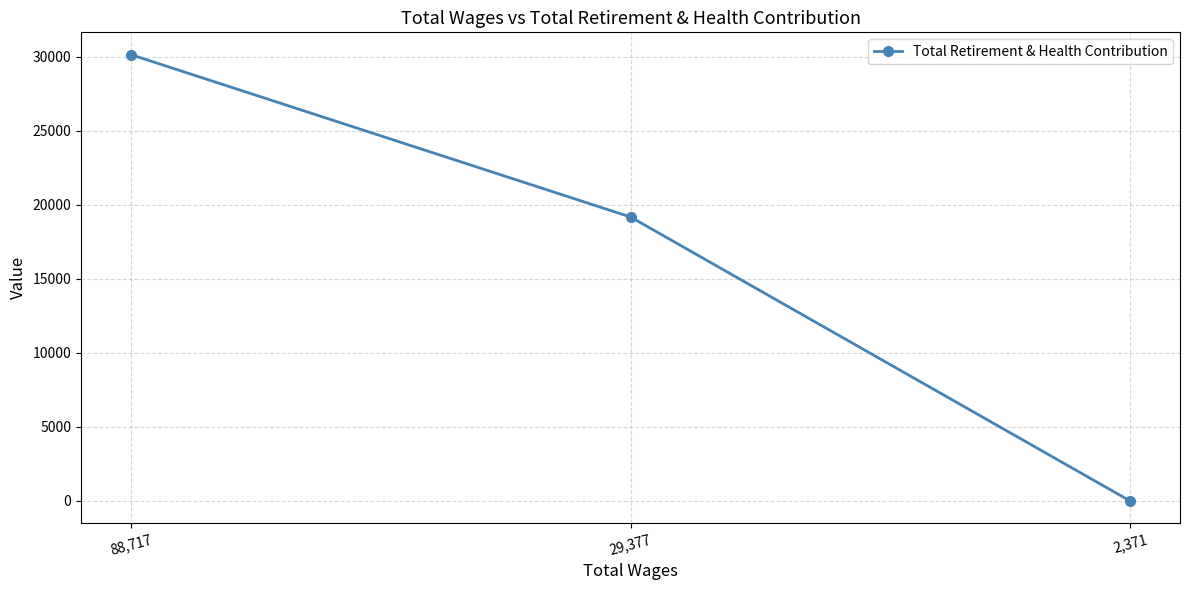

What is the label of the 2nd point from the left?

29,377